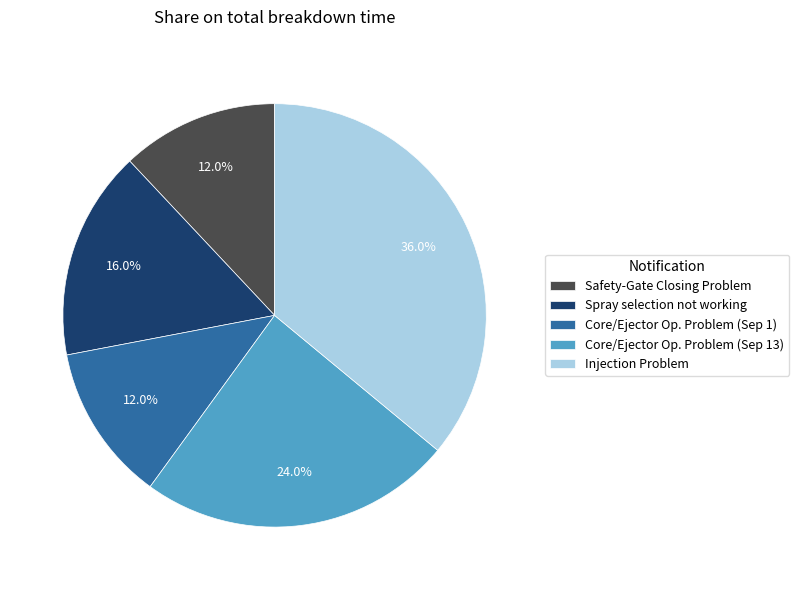

Is there any slice that represents more than half of the pie?

No